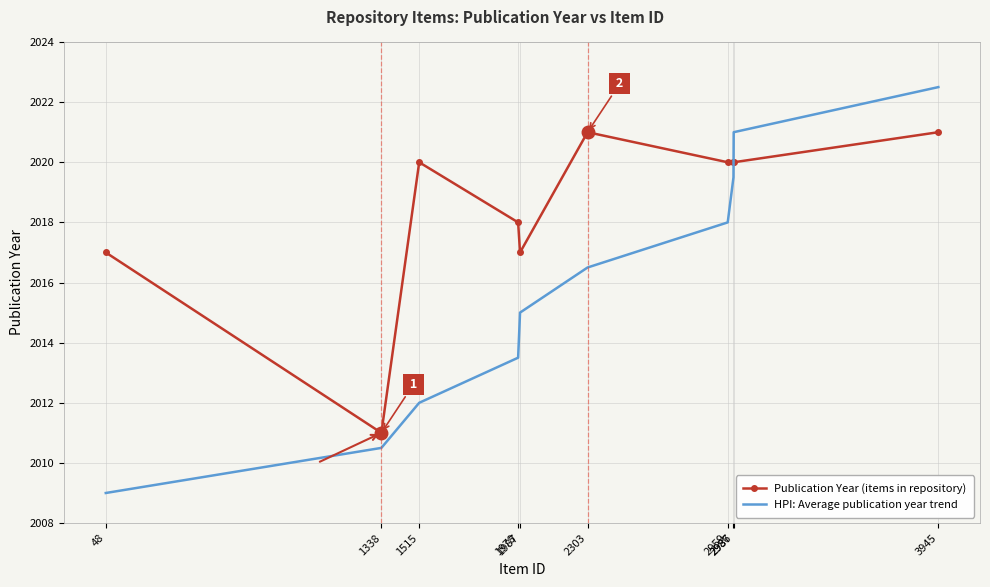

What are all the series names shown in the legend?

Publication Year (items in repository), HPI: Average publication year trend